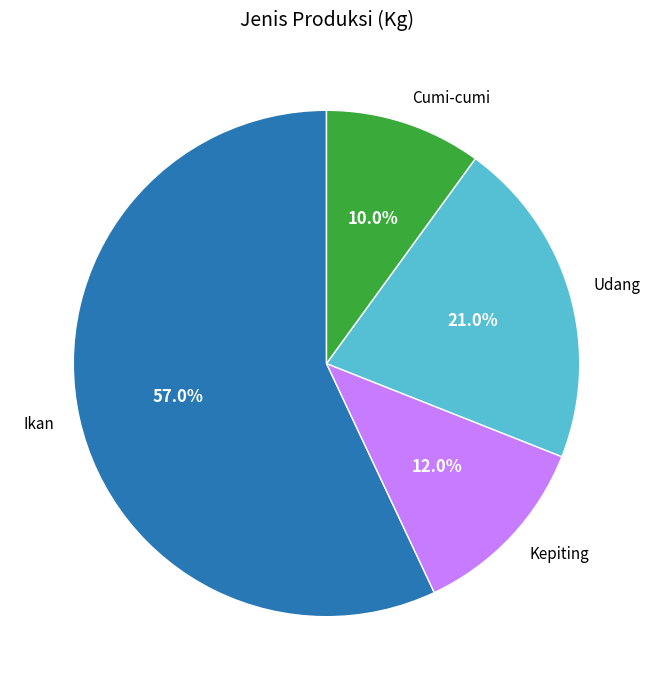

What is the smallest slice in the pie chart?

Cumi-cumi